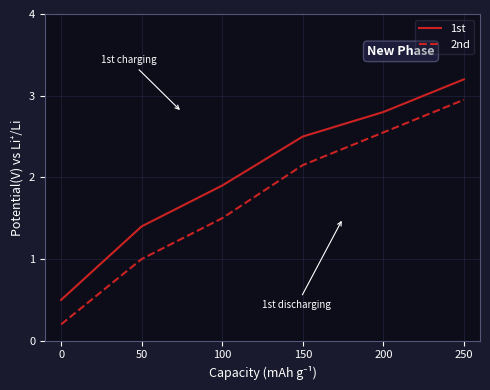

What is the difference between the 1st values at 250 and 200?

0.4